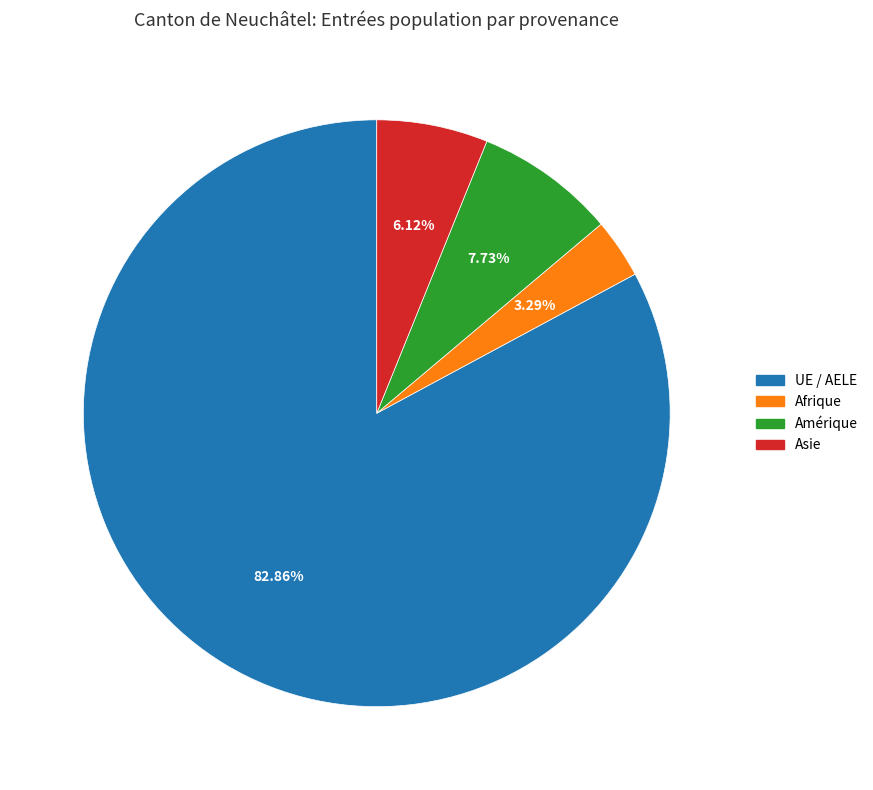

Does any single category account for the majority?

Yes